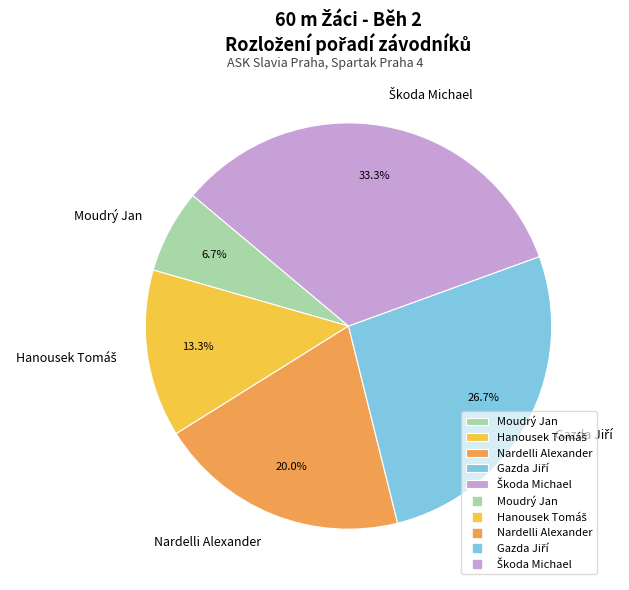

To the nearest percent, what is the average slice percentage?

20%